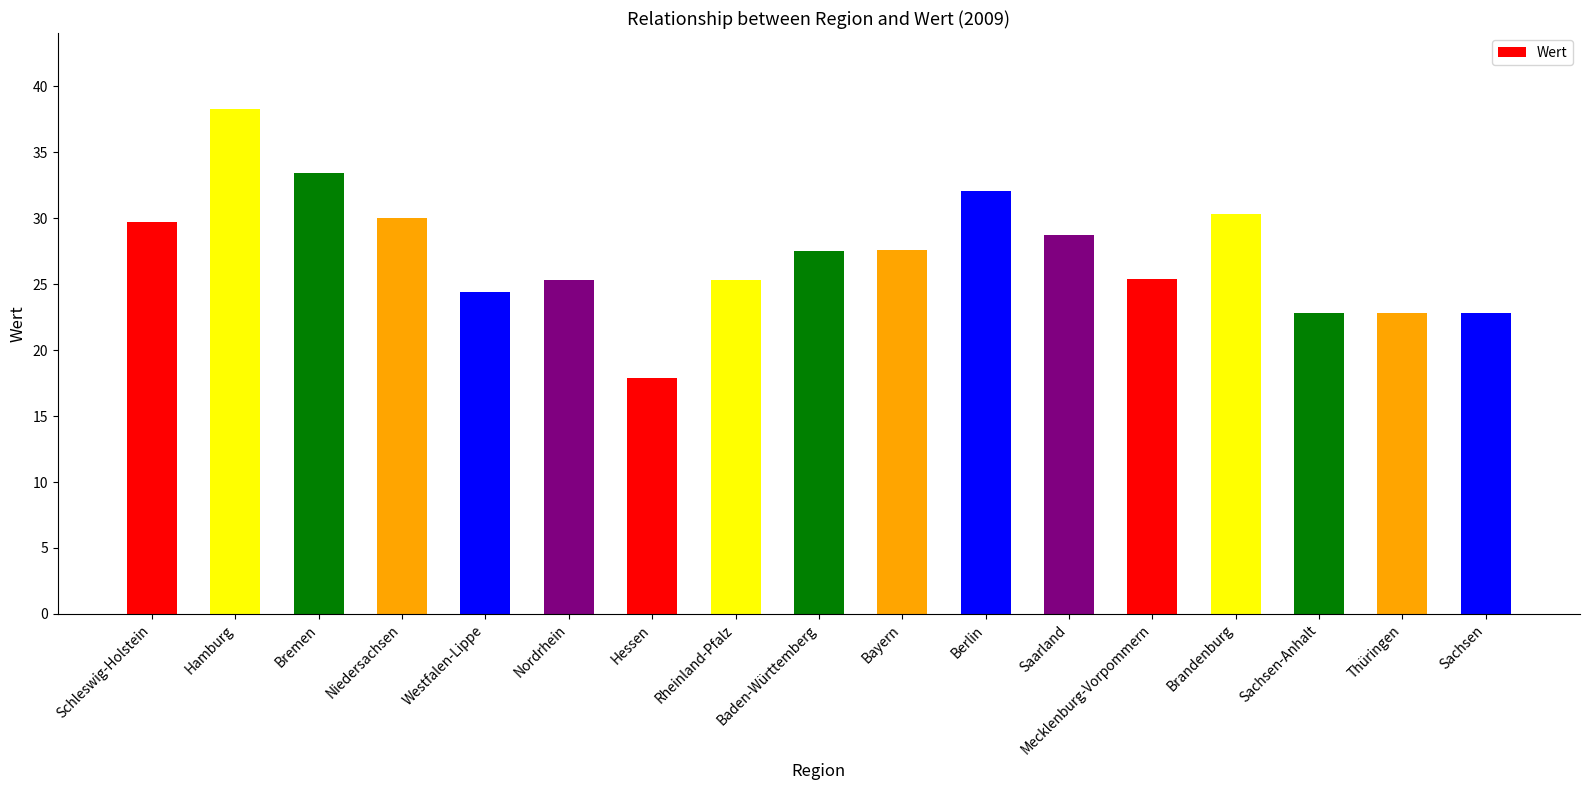

Between Schleswig-Holstein and Hamburg, which is larger?

Hamburg